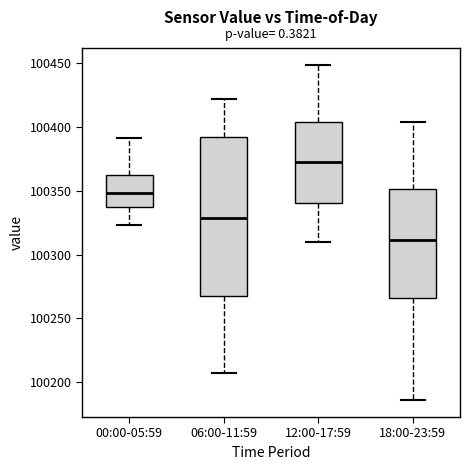

Where does the lower whisker of the box for 00:00-05:59 end on the y-axis? The values are not printed on the chart, so give them approximately, as read against the axis.

100325